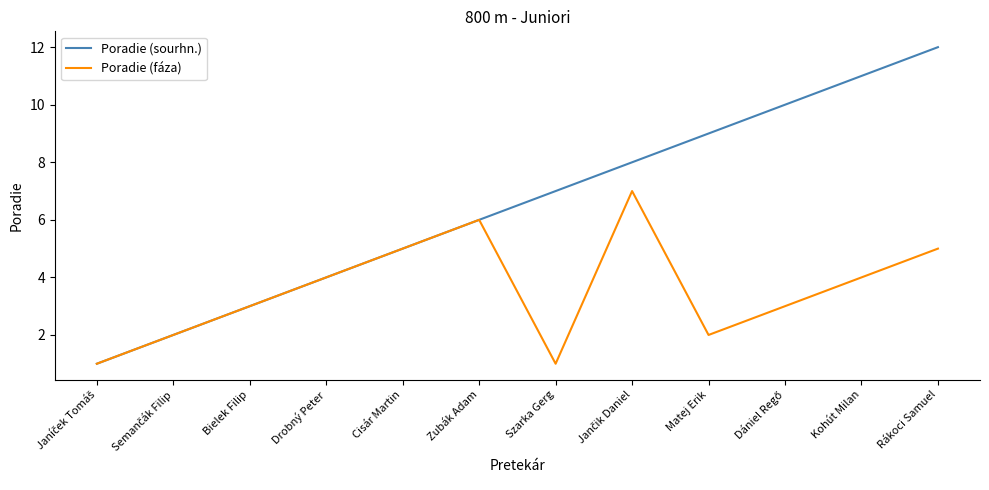

Rank the series by their average value, from highest to lowest.

Poradie (sourhn.), Poradie (fáza)